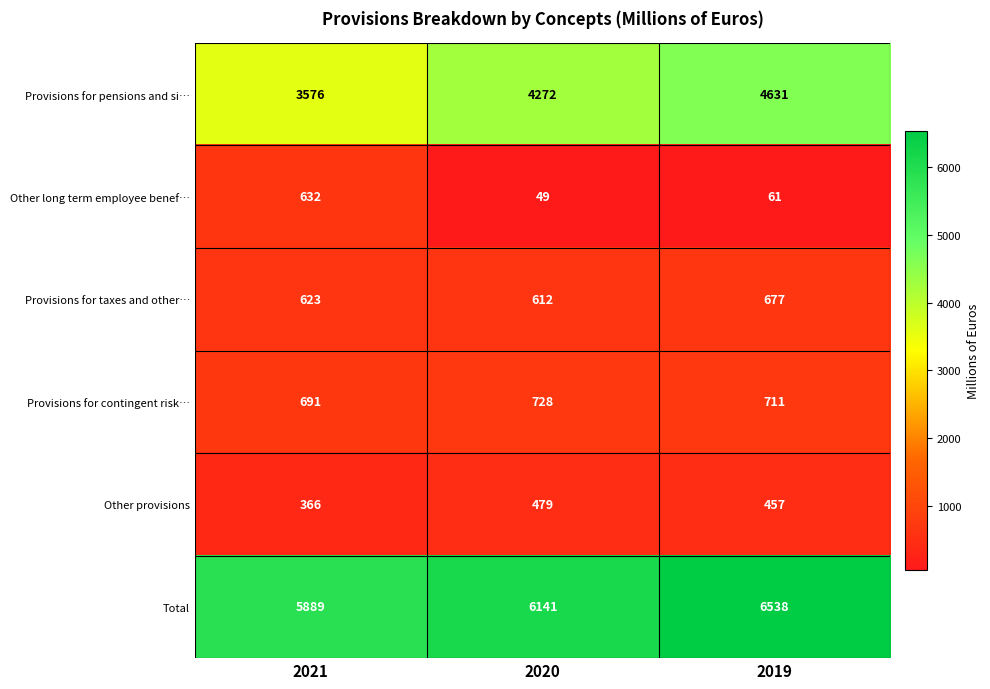

Where is Other long term employee benef… nearest to the value 340?

2019